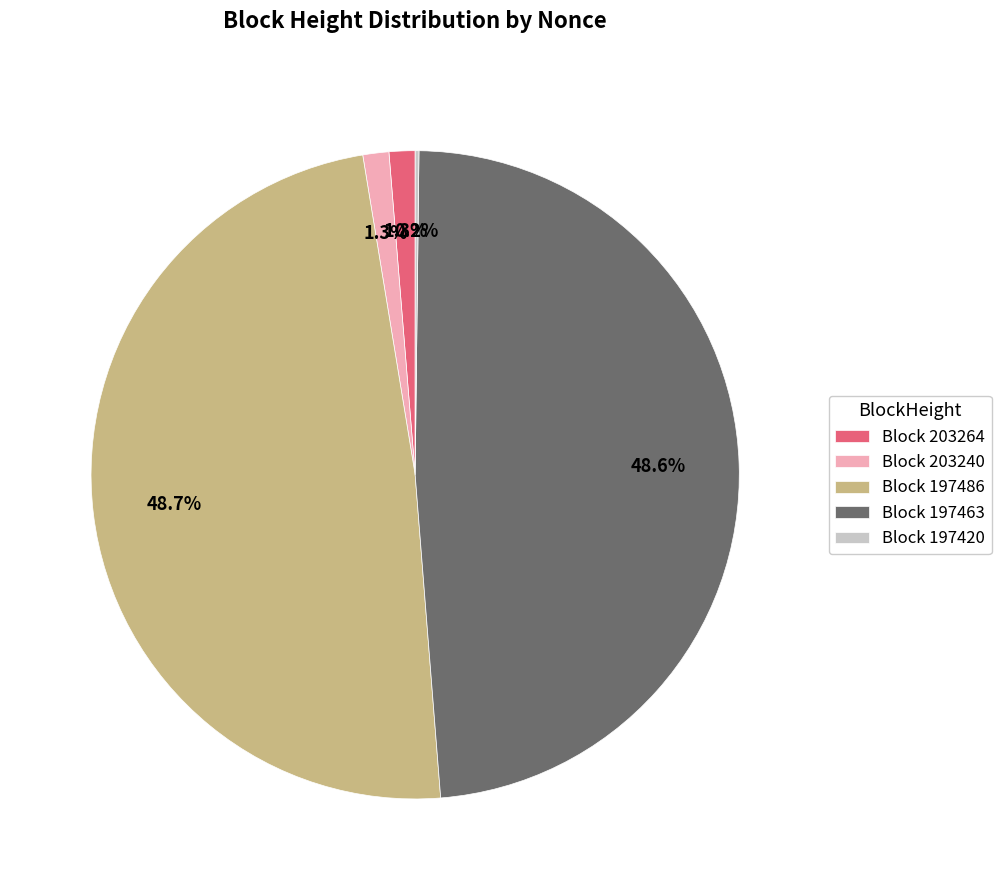

Between Block 203264 and Block 197463, which is larger?

Block 197463